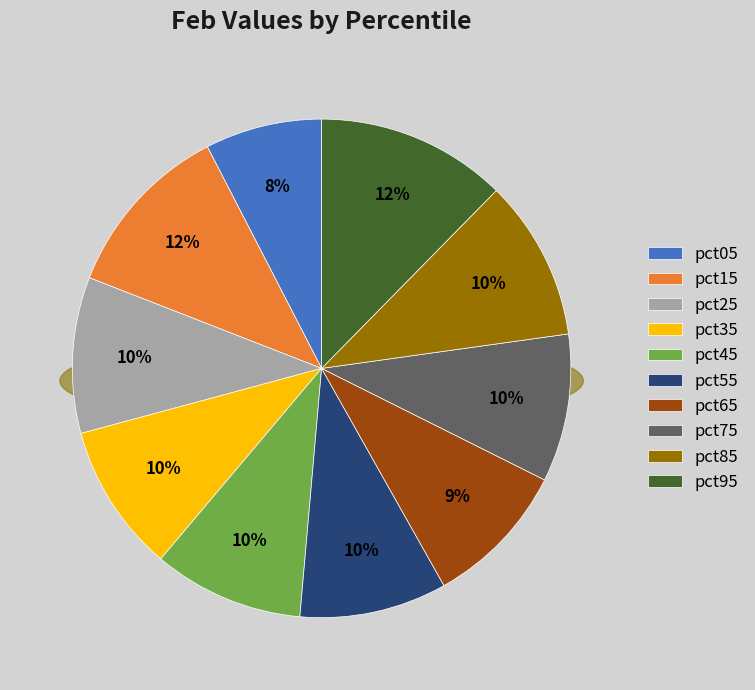

Which category has the smallest portion of the pie?

pct05